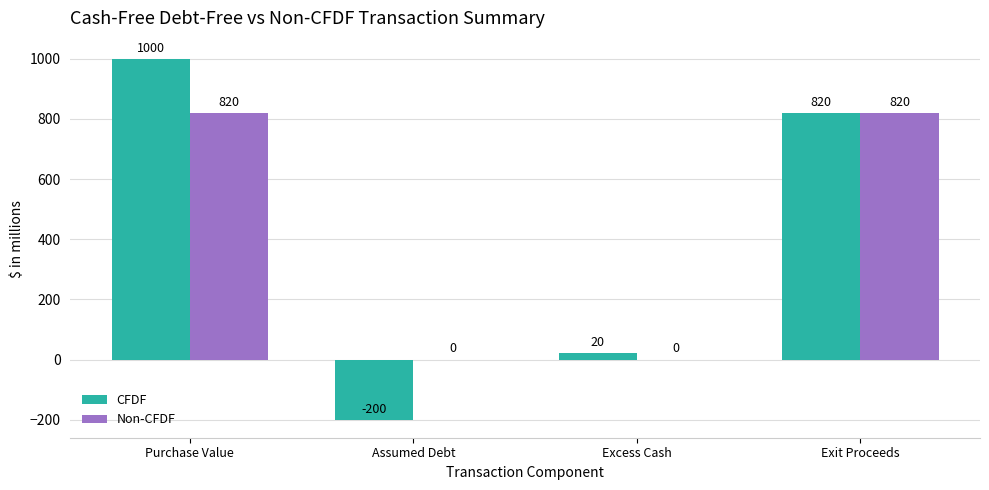

What is the highest value of the Non-CFDF series?

820